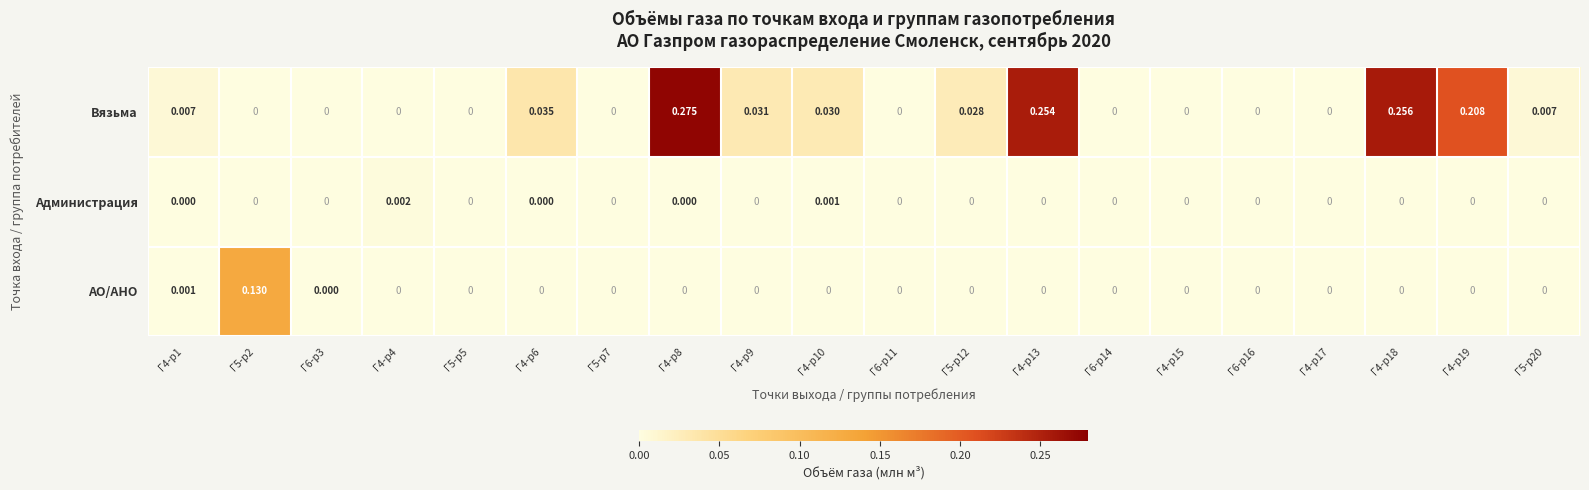

Rank the series by their maximum value, from lowest to highest.

Администрация, АО/АНО, Вязьма